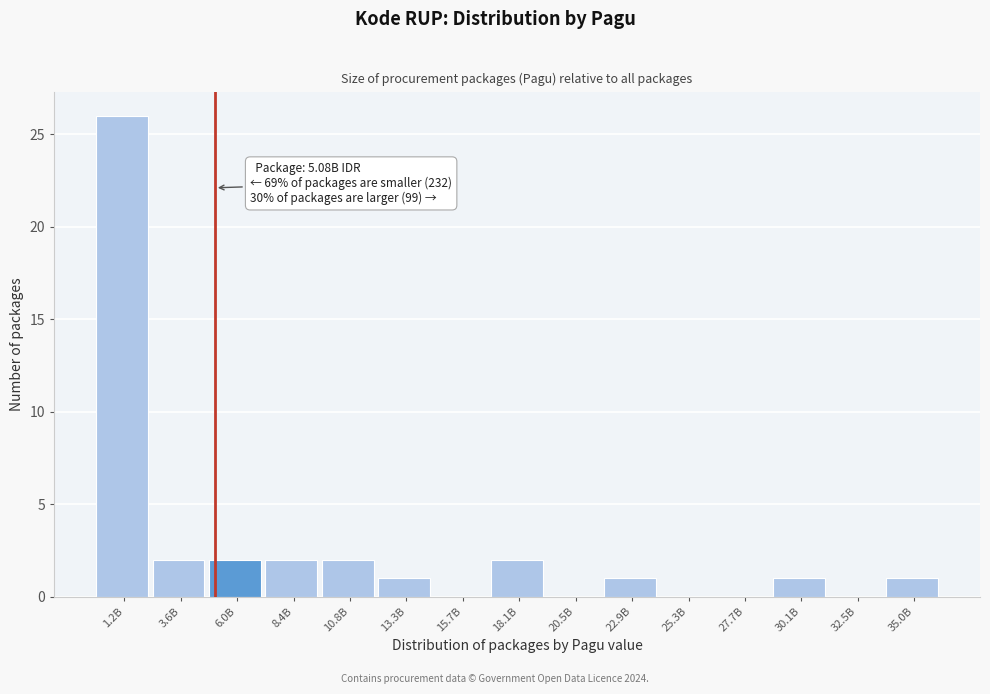

Reading left to right, extract all data points from this chart.

1.2B=26	3.6B=2	6.0B=2	8.4B=2	10.8B=2	13.3B=1	15.7B=0	18.1B=2	20.5B=0	22.9B=1	25.3B=0	27.7B=0	30.1B=1	32.5B=0	35.0B=1